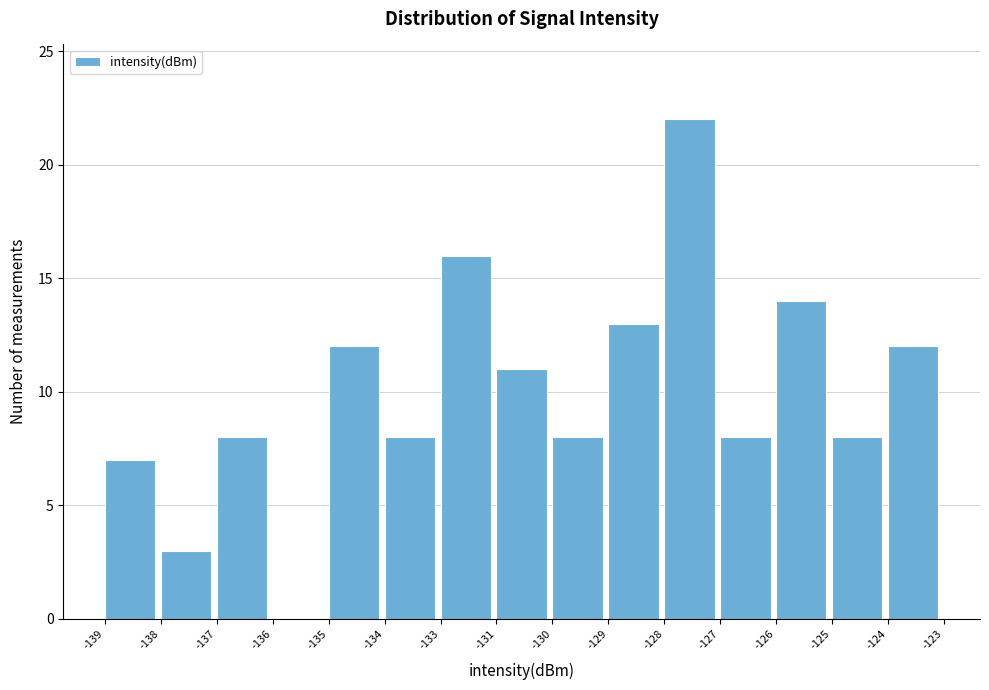

Reading right to left, transcribe all the data shown in this chart.

-124=12	-125=8	-126=14	-127=8	-128=22	-129=13	-130=8	-131=11	-133=16	-134=8	-135=12	-136=0	-137=8	-138=3	-139=7